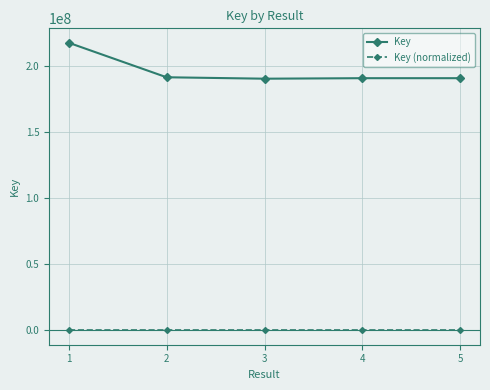

What is the difference between the maximum and minimum values in the Key (normalized) series?

10.0